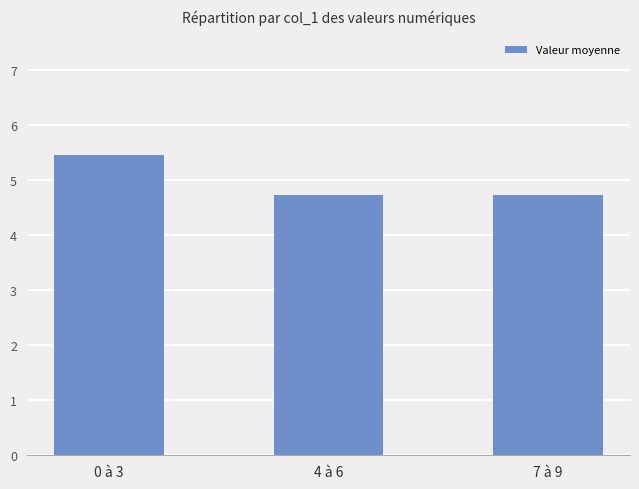

What is the sum of all values?

14.9